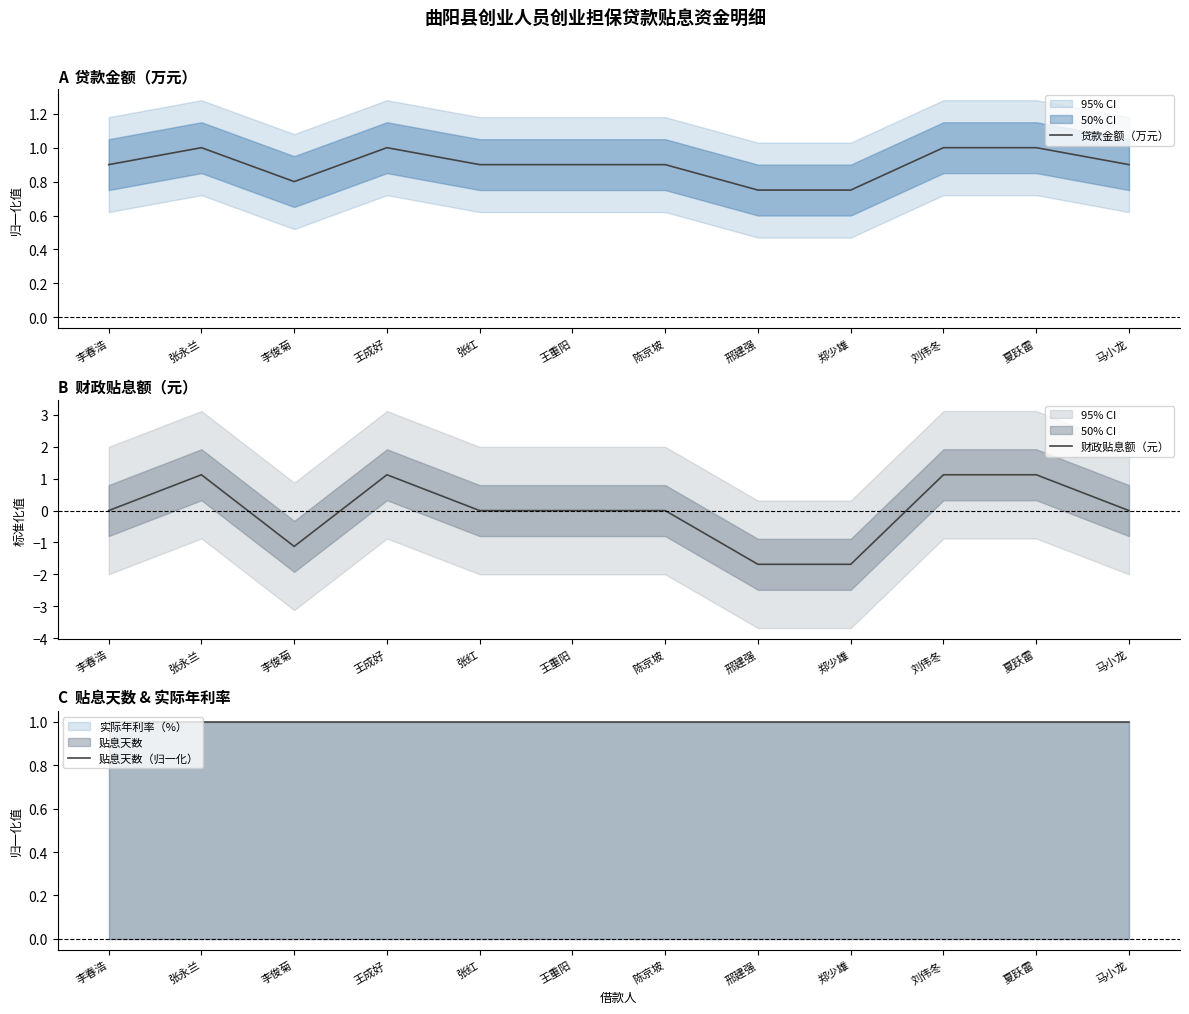

At which category is the sum across all series the highest?

张永兰